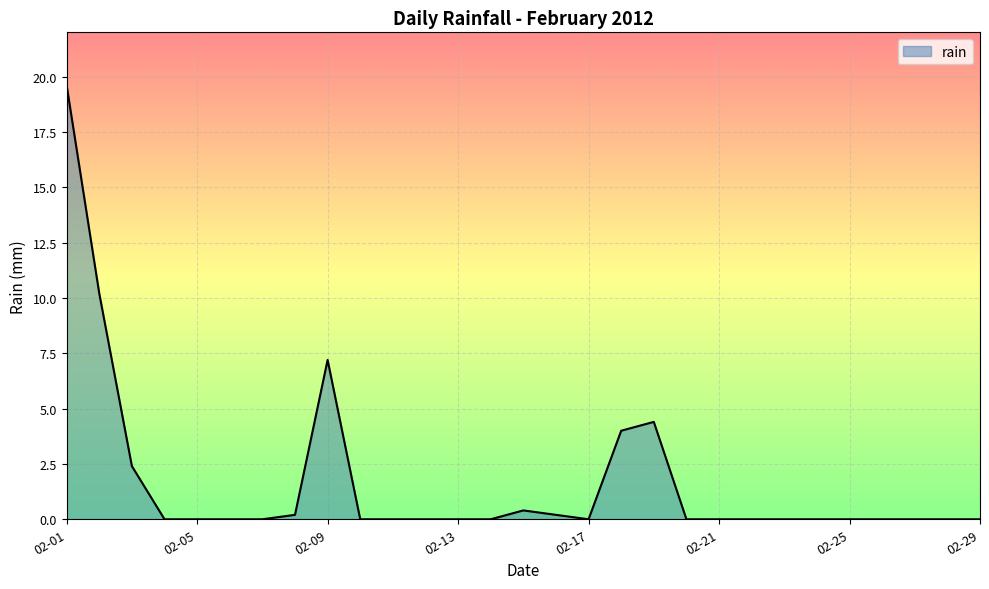

What is the maximum value shown in the chart?

19.6